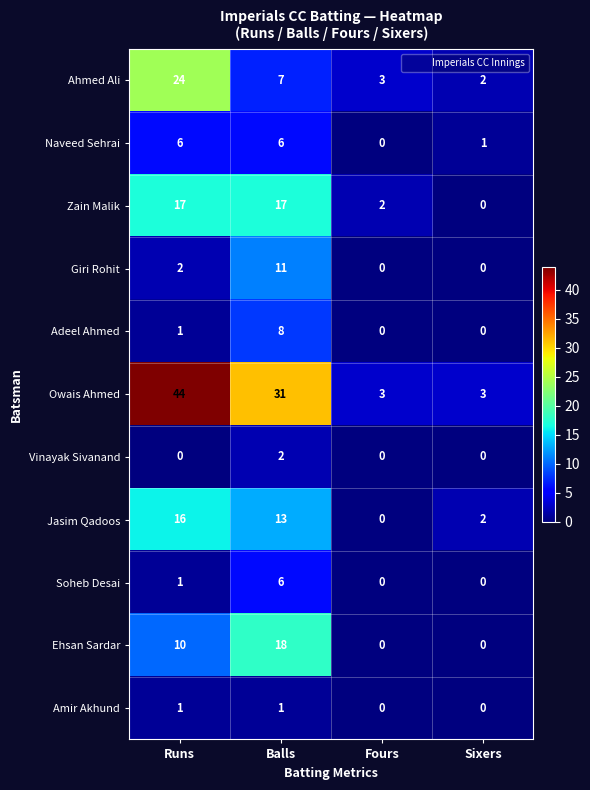

Count the number of categories in the chart.

4